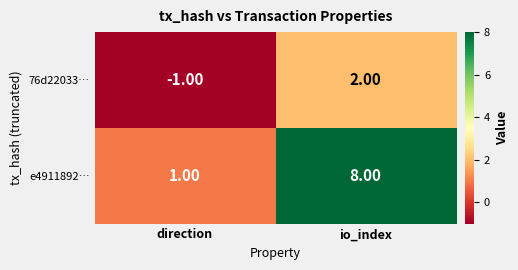

At which label does 76d22033… reach its minimum?

direction